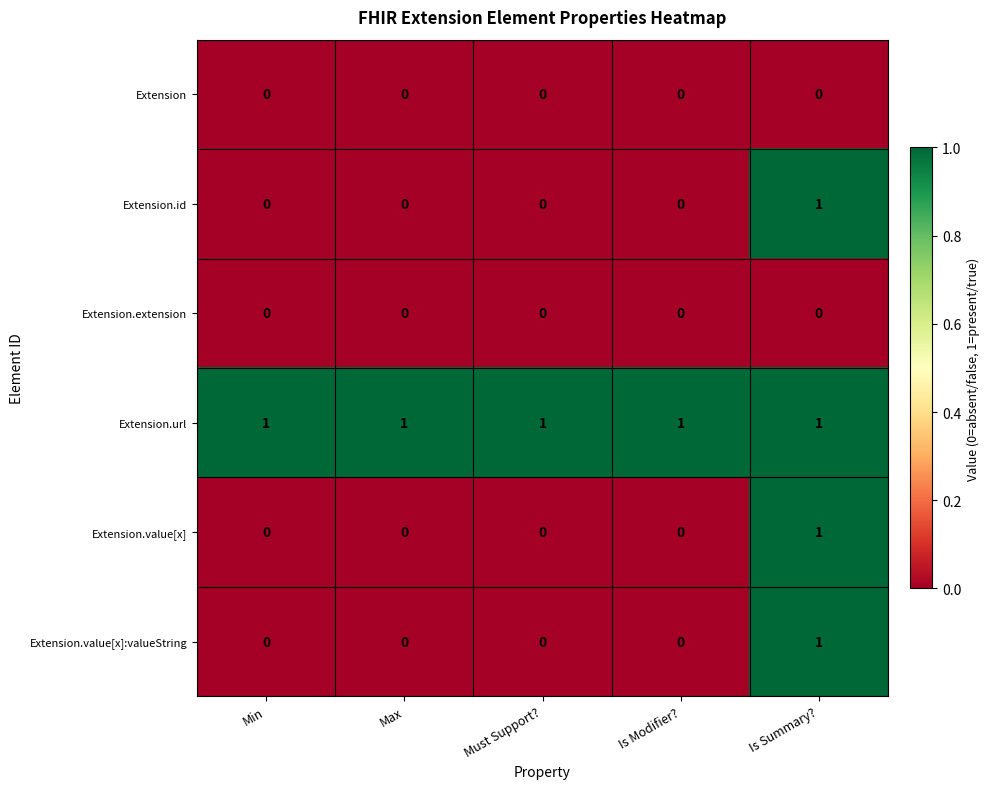

What is the greatest value displayed?

1